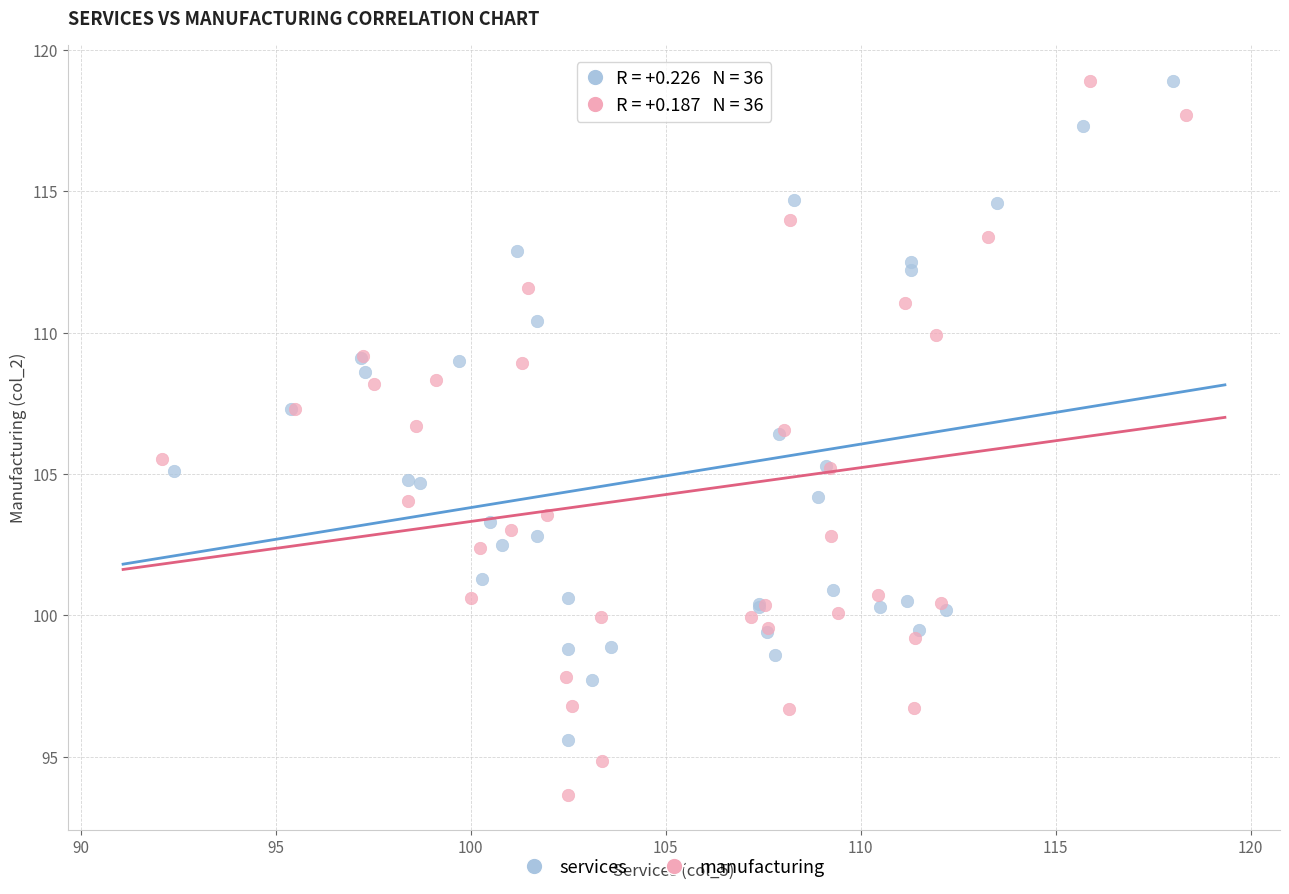

Which series contains the lowest Y value?

manufacturing